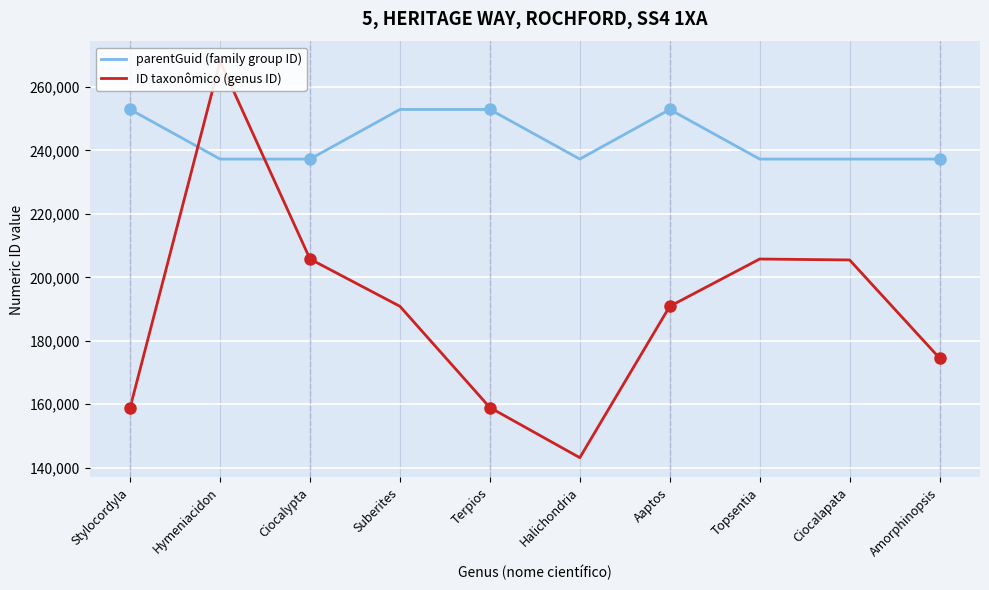

Which series changed the most between Stylocordyla and Topsentia?

ID taxonômico (genus ID)